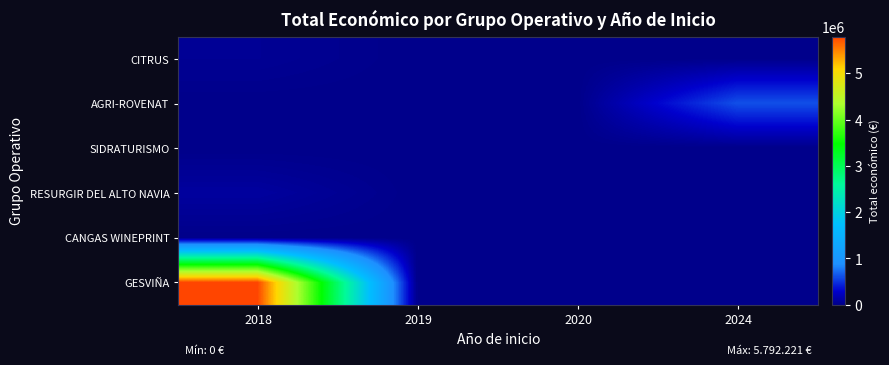

Reading left to right, transcribe all the data shown in this chart.

CITRUS: 2018=46300	2019=0	2020=0	2024=0
AGRI-ROVENAT: 2018=0	2019=0	2020=0	2024=615375
SIDRATURISMO: 2018=0	2019=0	2020=0	2024=0
RESURGIR DEL ALTO NAVIA: 2018=90474	2019=0	2020=0	2024=0
CANGAS WINEPRINT: 2018=0	2019=0	2020=10750	2024=0
GESVIÑA: 2018=5792221	2019=0	2020=0	2024=0